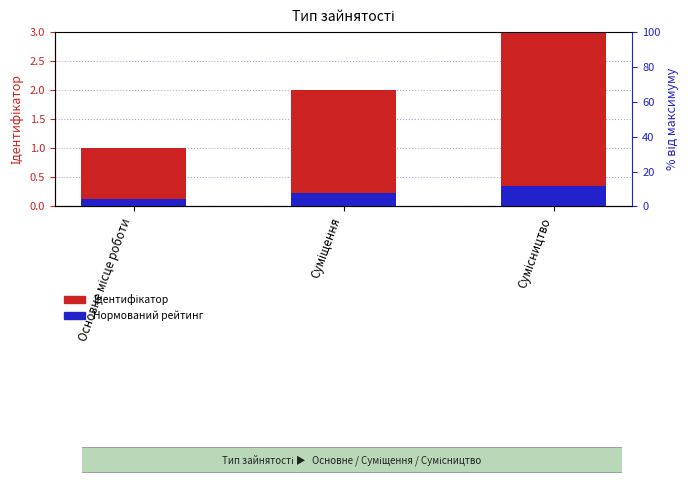

Which series changed the most between Основне місце роботи and Сумісництво?

Ідентифікатор